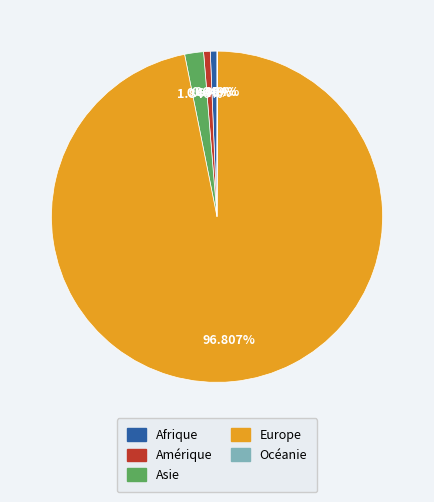

What is the largest slice in the pie chart?

Europe